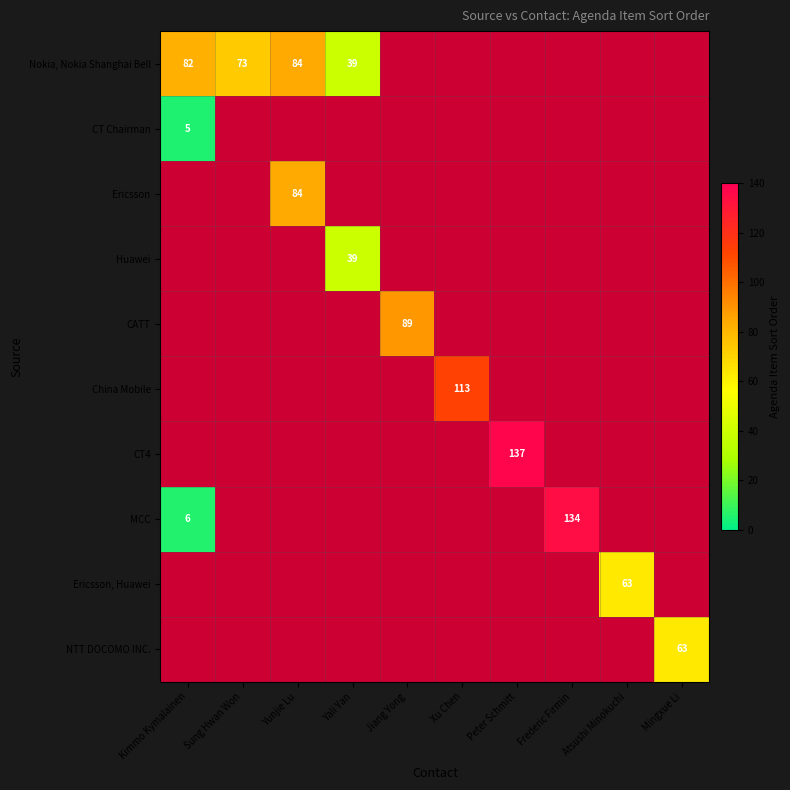

Is it true that CT4 equals 202 at Peter Schmitt?

False